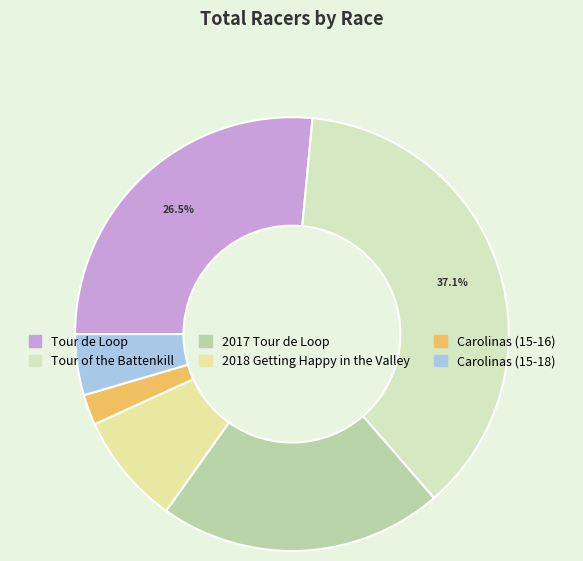

The Carolinas (15-18) slice represents 16% of the pie. True or false?

False